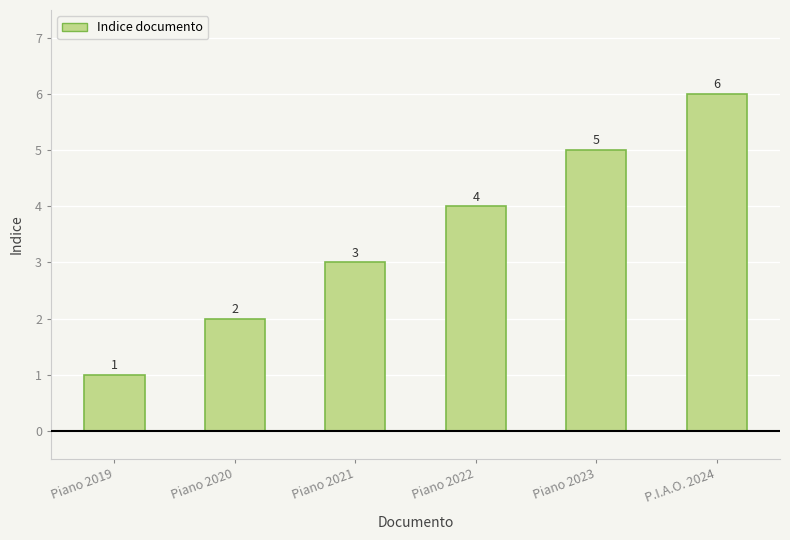

The chart shows a value of 3 at Piano 2021. True or false?

True